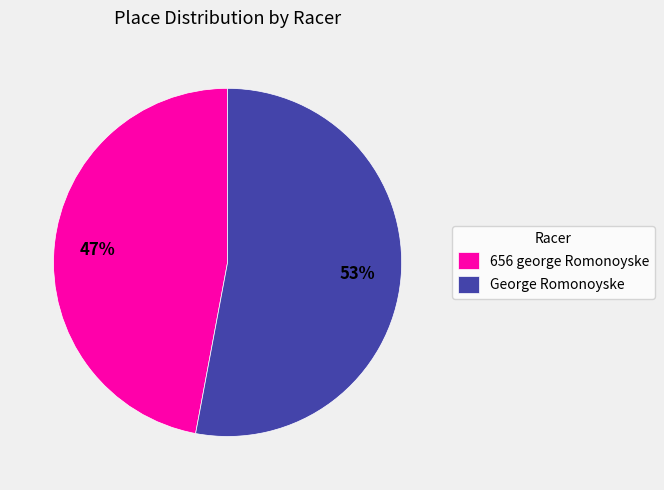

Rank the categories by value from lowest to highest.

656 george Romonoyske, George Romonoyske